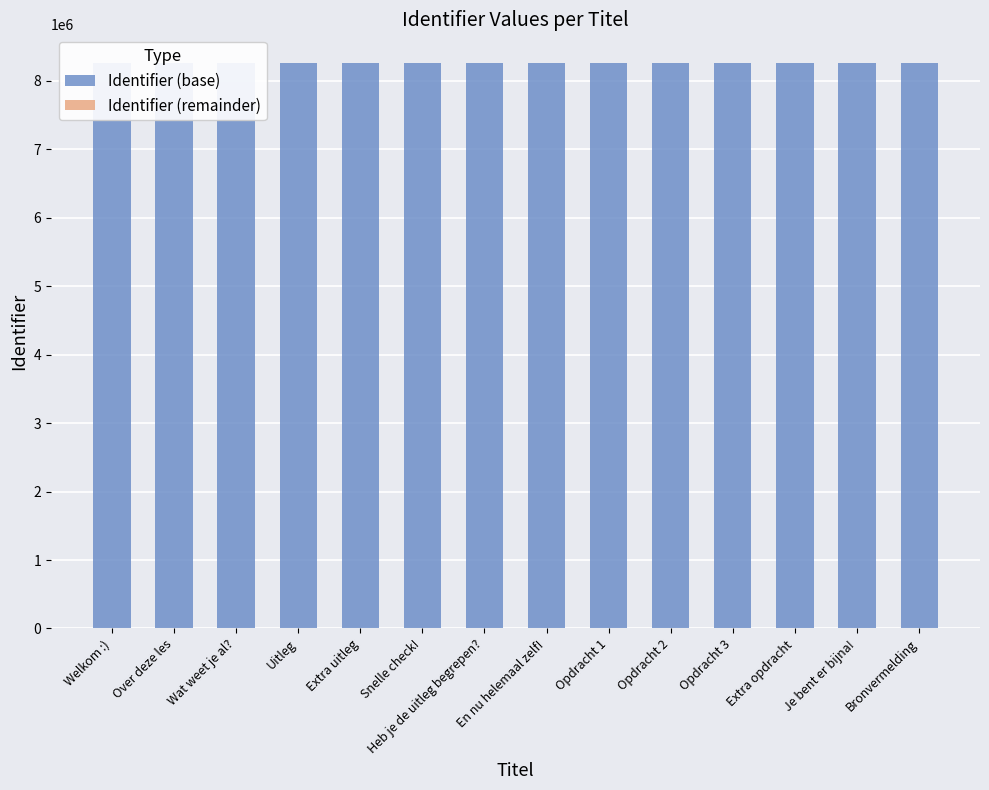

Does the chart contain any negative values?

No